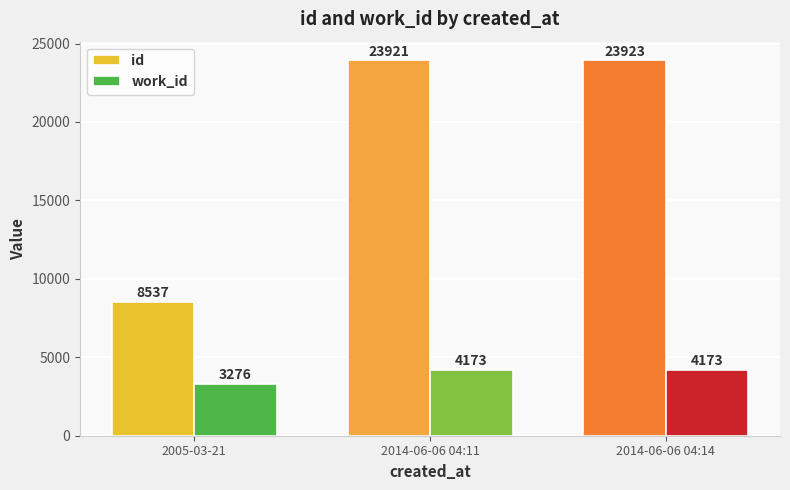

Read the id value at 2014-06-06 04:14, to the nearest 10.

23920